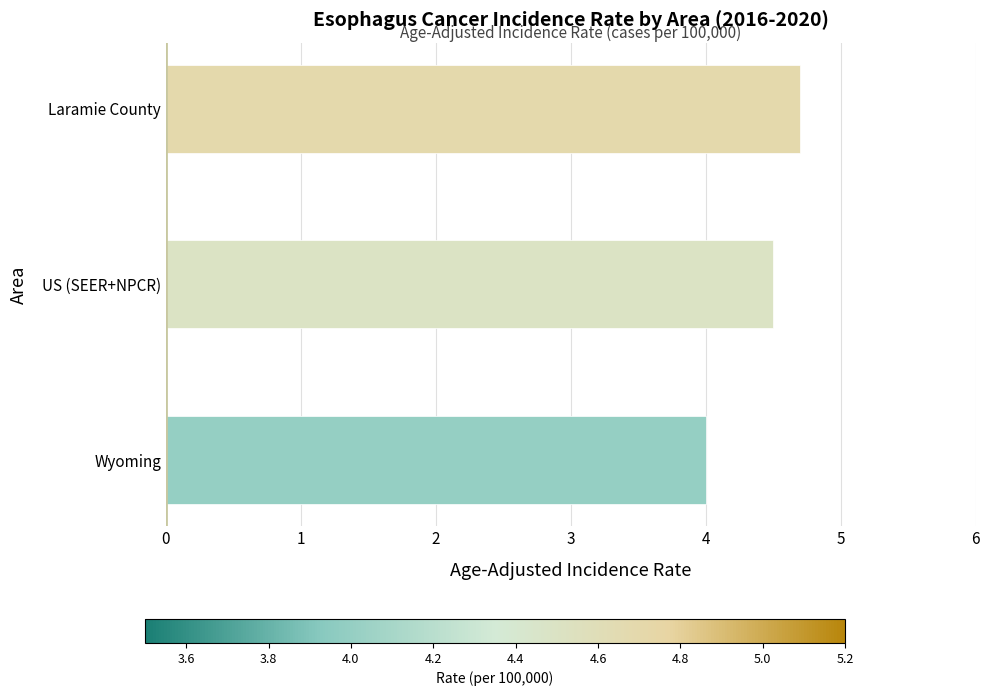

Rank the categories by value from lowest to highest.

Wyoming, US (SEER+NPCR), Laramie County